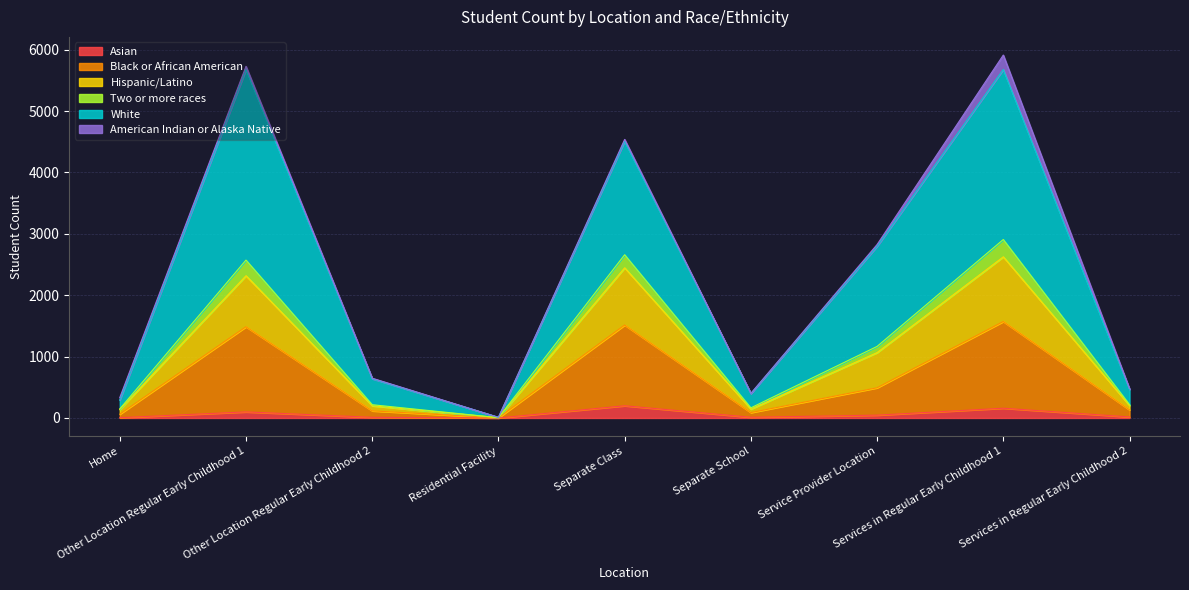

What is the highest value of the White series?

5676